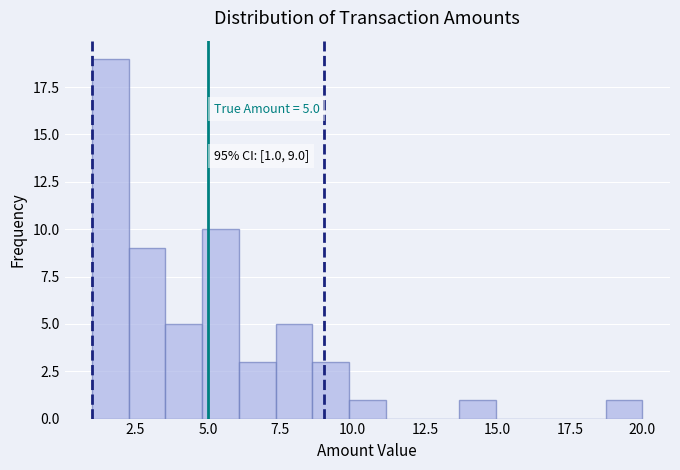

Read against the x-axis, roughly where is the centre of the tallest bar?

1.5